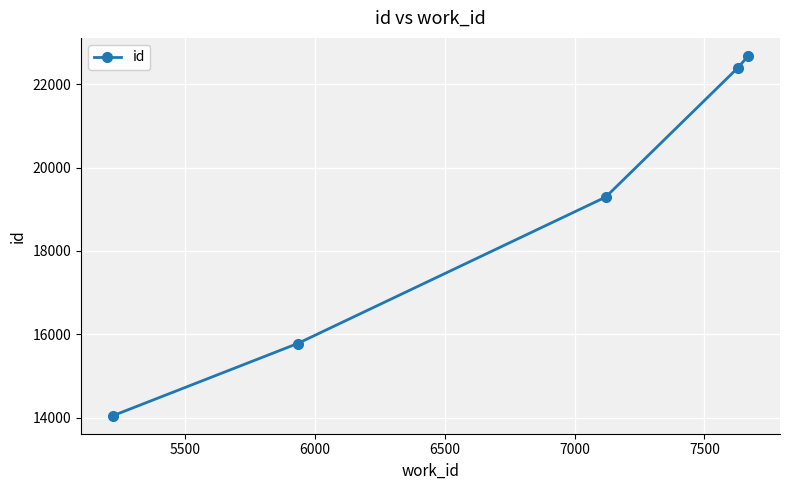

What is the value of the 3rd point from the left?

19292